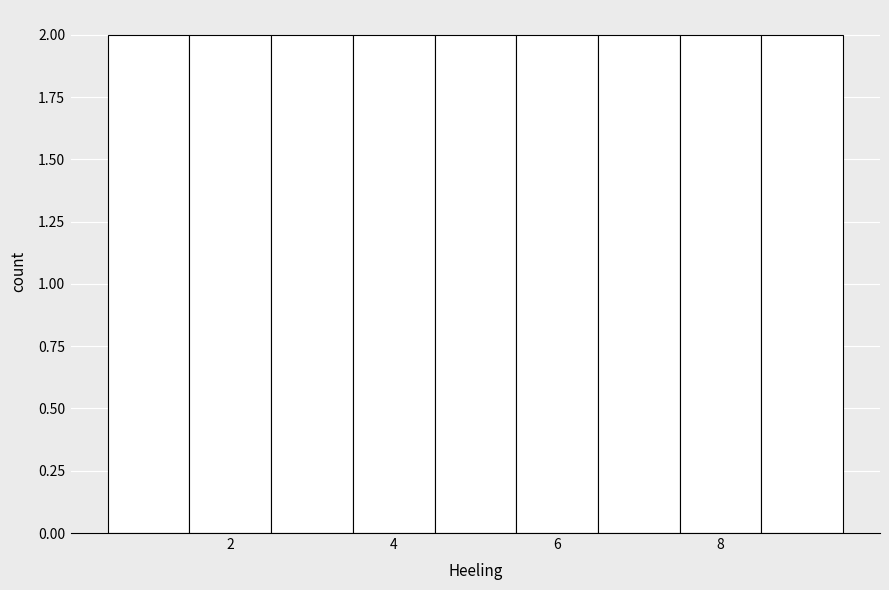

Reading left to right, transcribe this chart: for each bar, give the range it covers on the x-axis and its height. Neither the bar edges nor the heights are printed on the chart, so give them approximately, as read against the axes.

0.5 to 1.5: 2
1.5 to 2.5: 2
2.5 to 3.5: 2
3.5 to 4.5: 2
4.5 to 5.5: 2
5.5 to 6.5: 2
6.5 to 7.5: 2
7.5 to 8.5: 2
8.5 to 9.5: 2